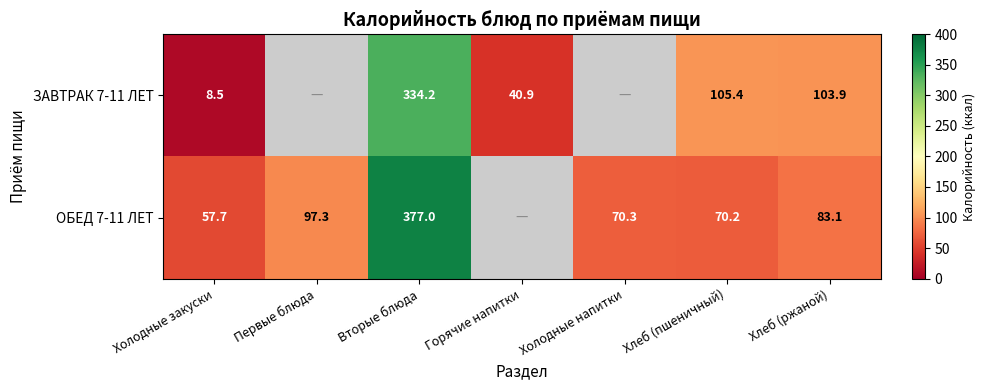

What is the smallest value displayed?

8.5